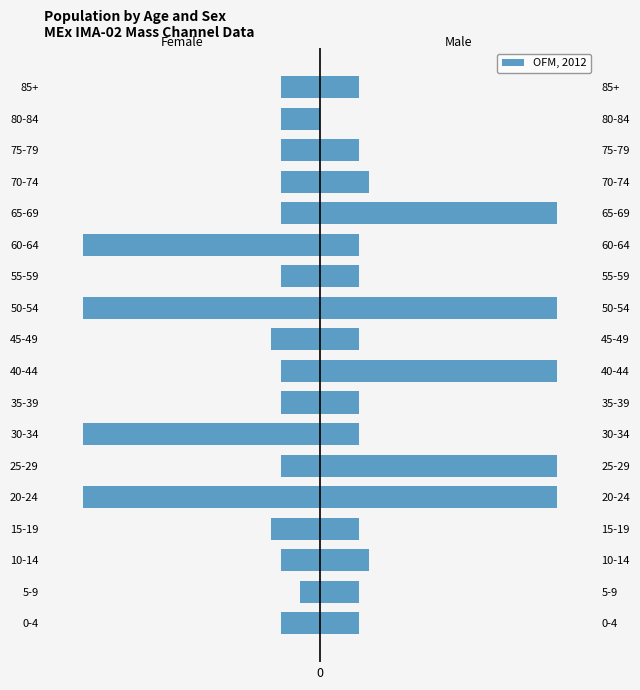

List the labels in order of value, smallest first.

20-24, 30-34, 50-54, 60-64, 15-19, 45-49, 0-4, 10-14, 25-29, 35-39, 40-44, 55-59, 65-69, 70-74, 75-79, 80-84, 85+, 5-9